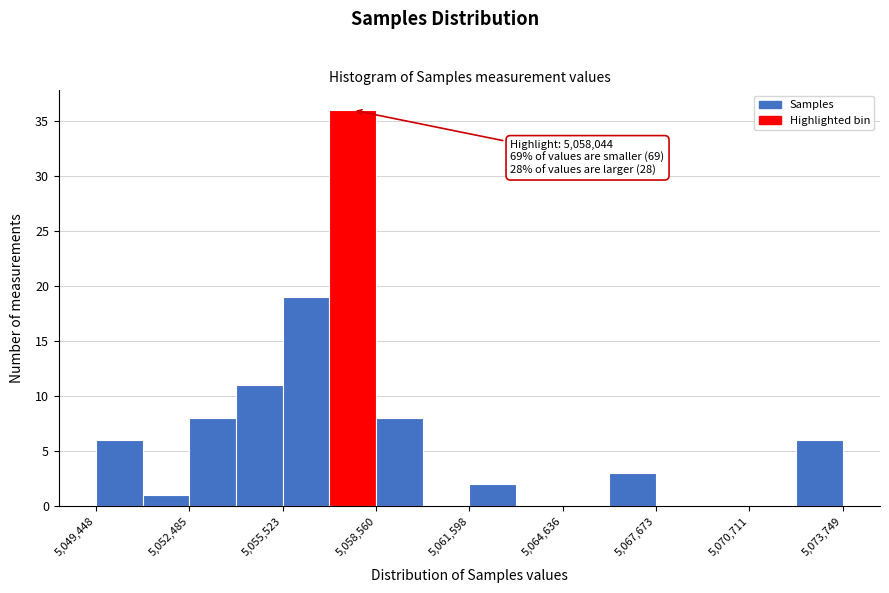

Around what value on the x-axis is the tallest bar? Give the approximate position of its centre, as read against the axis.

5058000